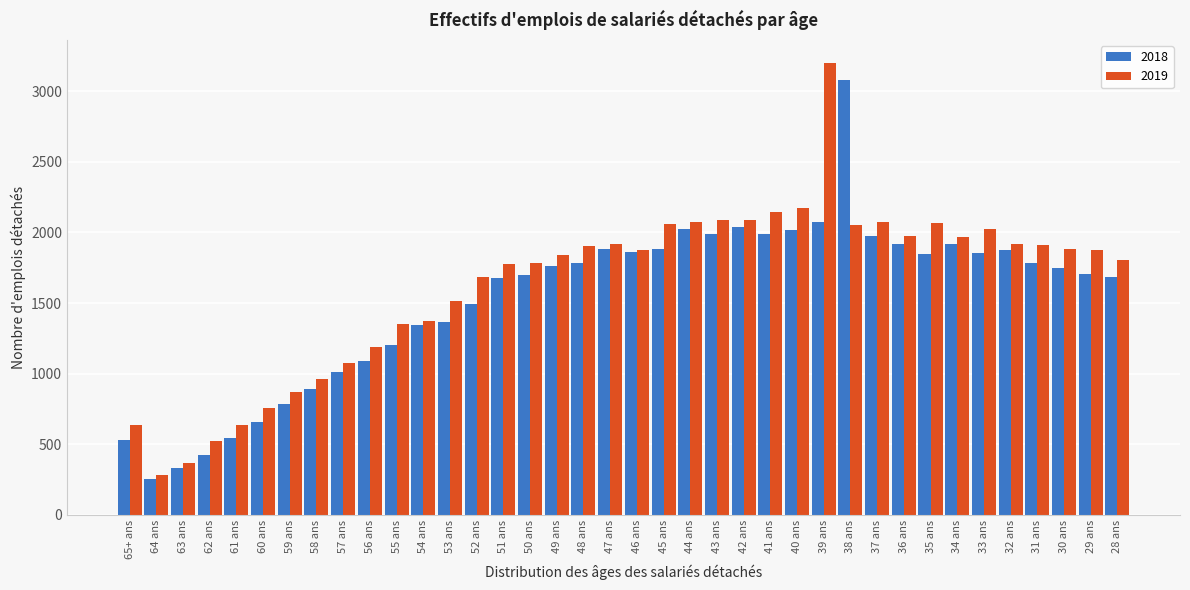

Which series changed the most between 55 ans and 32 ans?

2018